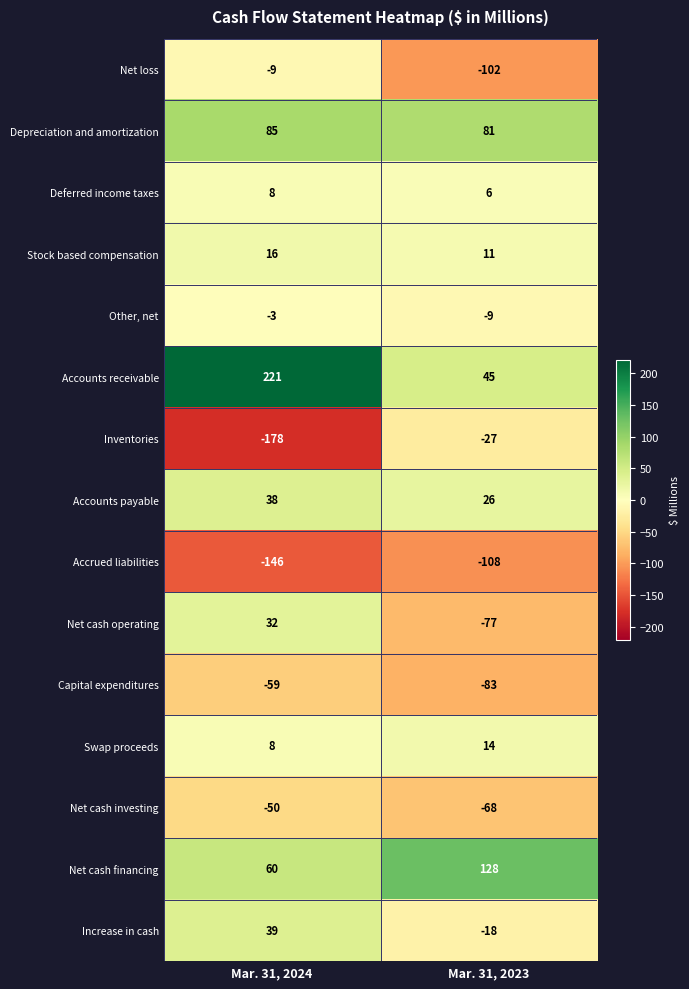

Reading left to right, transcribe all the data shown in this chart.

Net loss: -9	-102
Depreciation and amortization: 85	81
Deferred income taxes: 8	6
Stock based compensation: 16	11
Other, net: -3	-9
Accounts receivable: 221	45
Inventories: -178	-27
Accounts payable: 38	26
Accrued liabilities: -146	-108
Net cash operating: 32	-77
Capital expenditures: -59	-83
Swap proceeds: 8	14
Net cash investing: -50	-68
Net cash financing: 60	128
Increase in cash: 39	-18